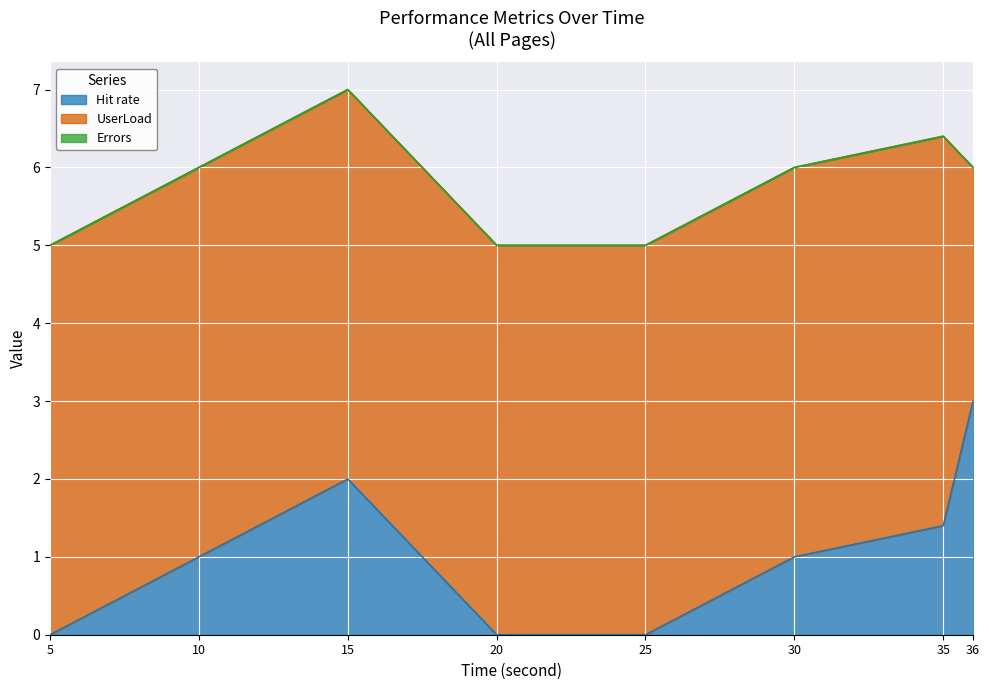

Which series has the widest spread of values?

Hit rate